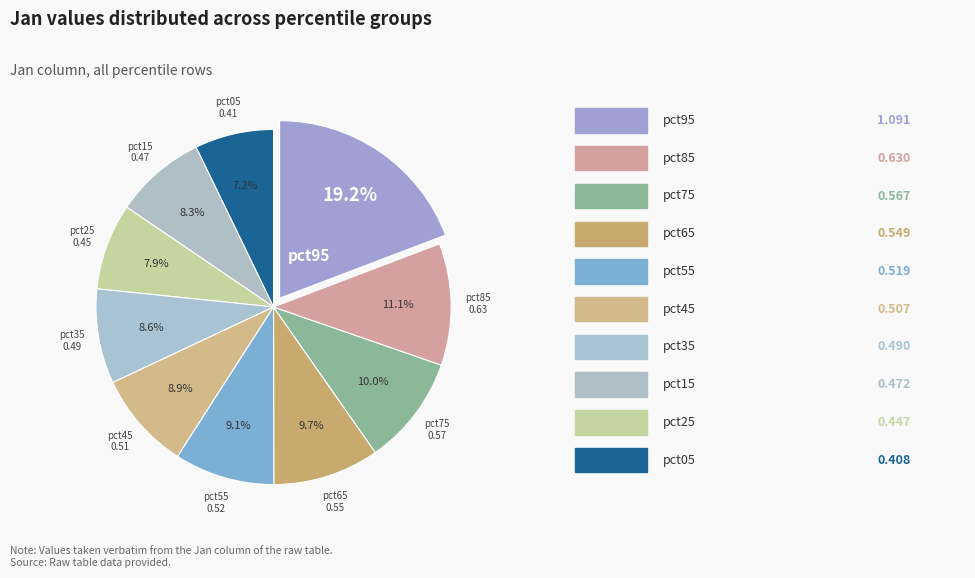

Does pct45 account for over 50% of the chart?

No